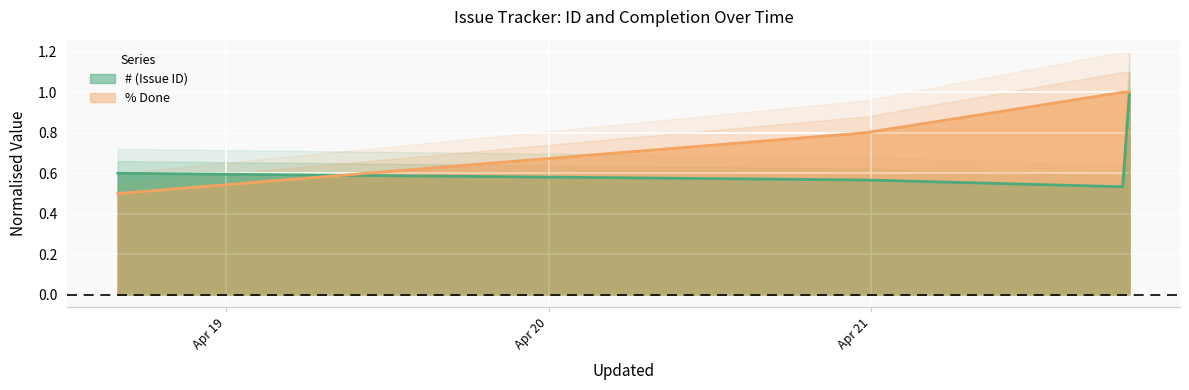

Reading left to right, extract all data points from this chart.

# (Issue ID): 2008-04-18=0.6	2008-04-20=0.6	2008-04-21 18:46=0.5	2008-04-21 19:16=1.0
% Done: 2008-04-18=0.5	2008-04-20=0.8	2008-04-21 18:46=1.0	2008-04-21 19:16=1.0